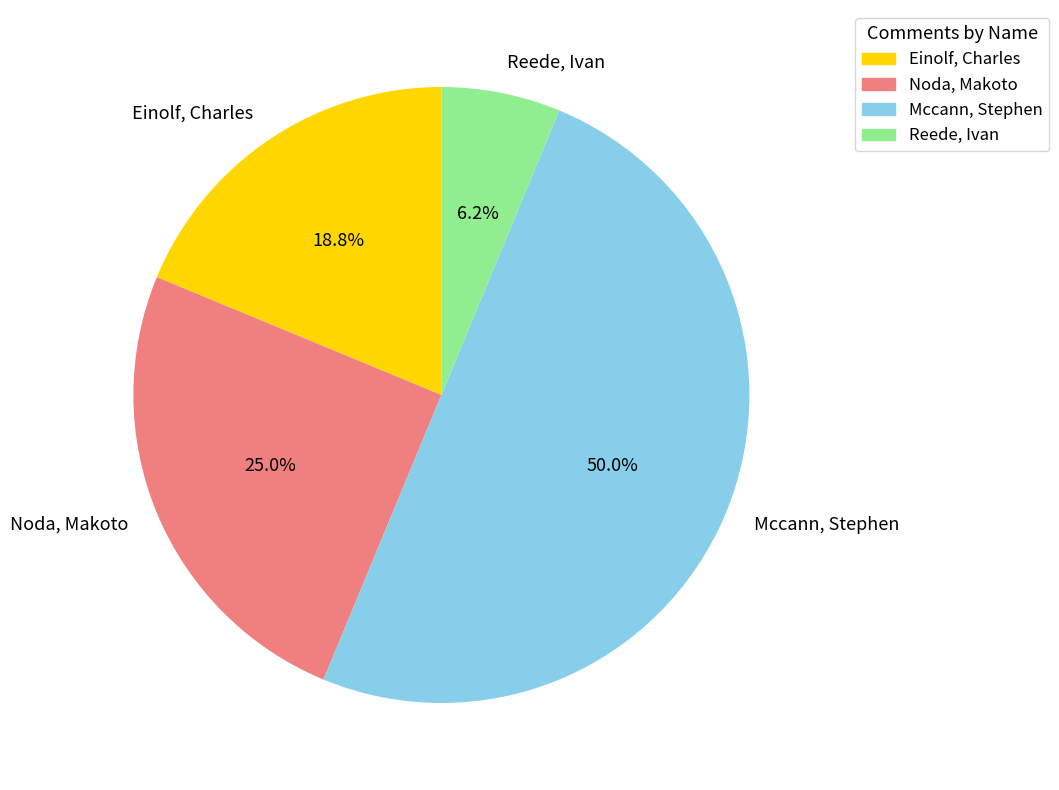

To the nearest percent, what is the difference between the Noda, Makoto and Reede, Ivan slice percentages?

19%